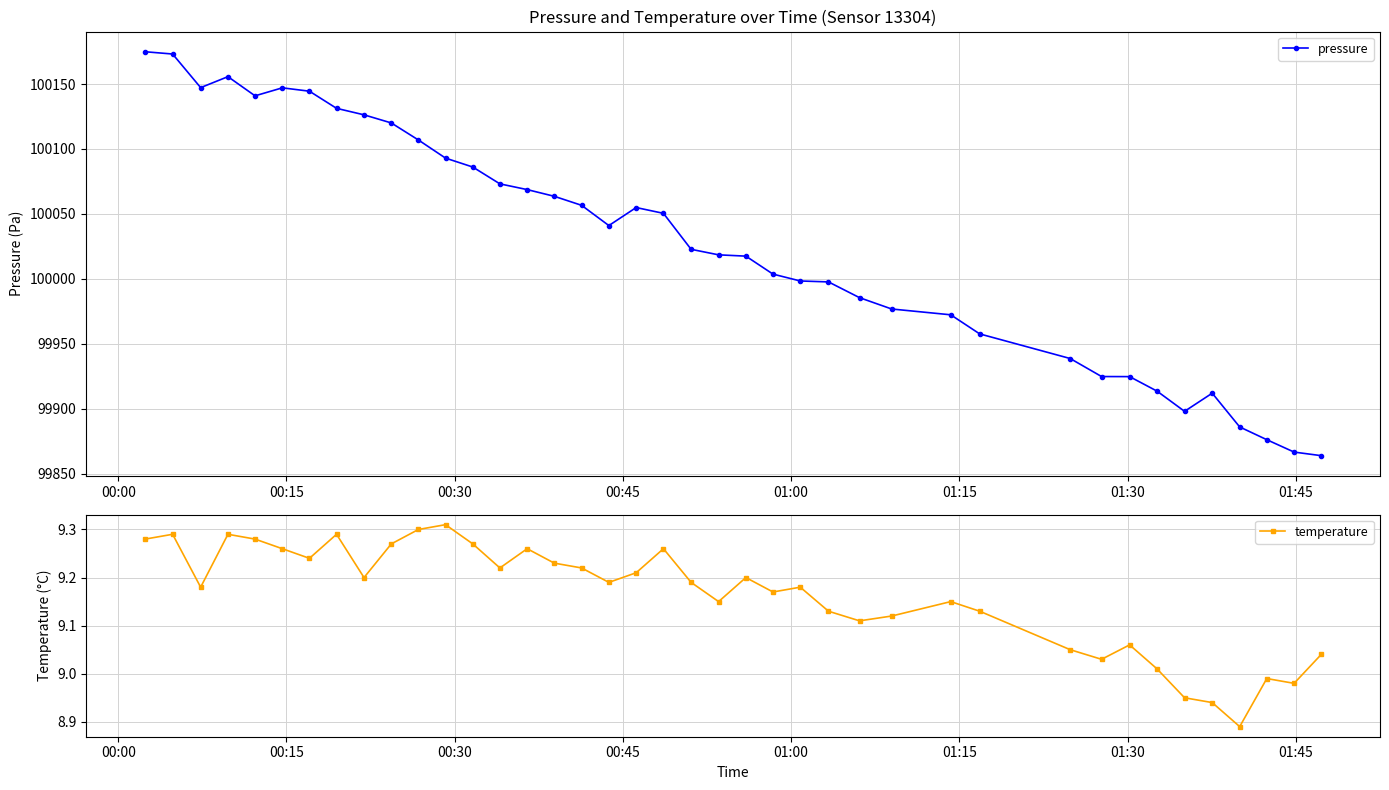

What is the value of the pressure point at the 36th from the left?

99912.0